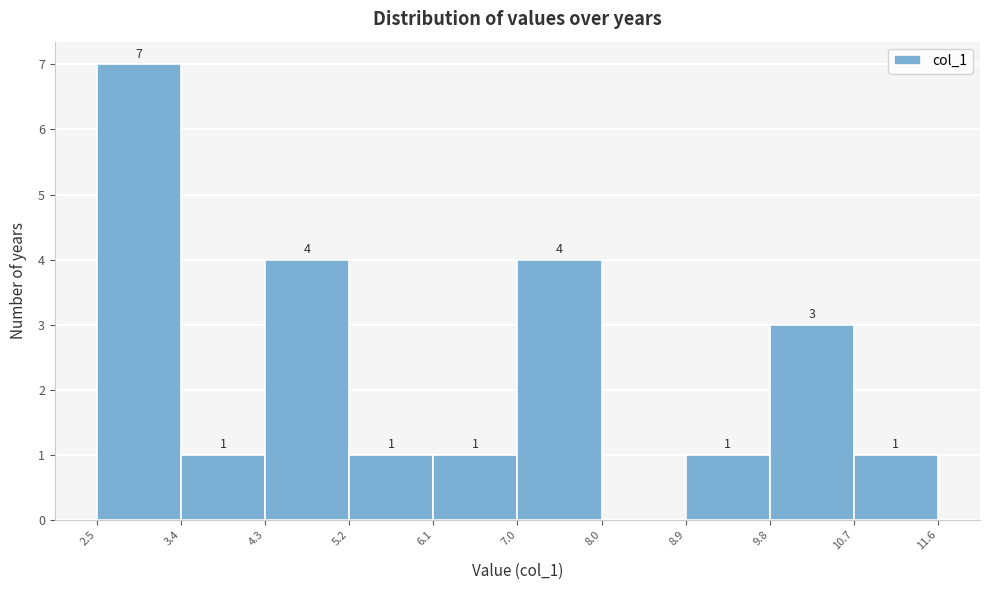

Which range on the x-axis has the tallest bar?

2.5 to 3.4